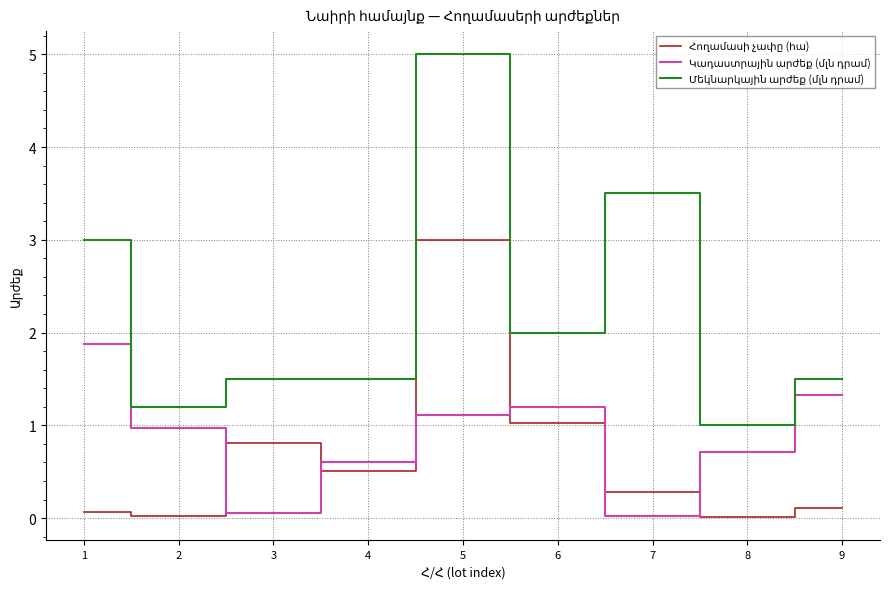

What is the greatest value displayed?

5.0